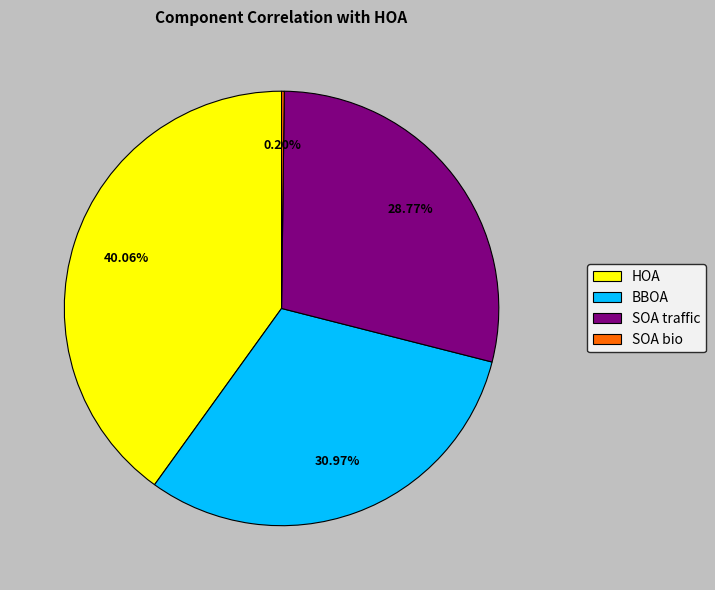

Does any single category account for the majority?

No